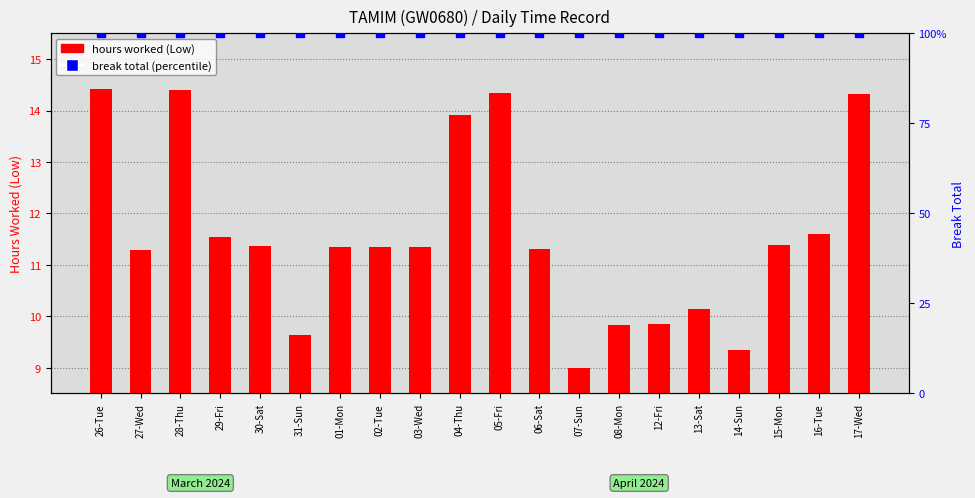

What is the smallest value displayed?

9.0